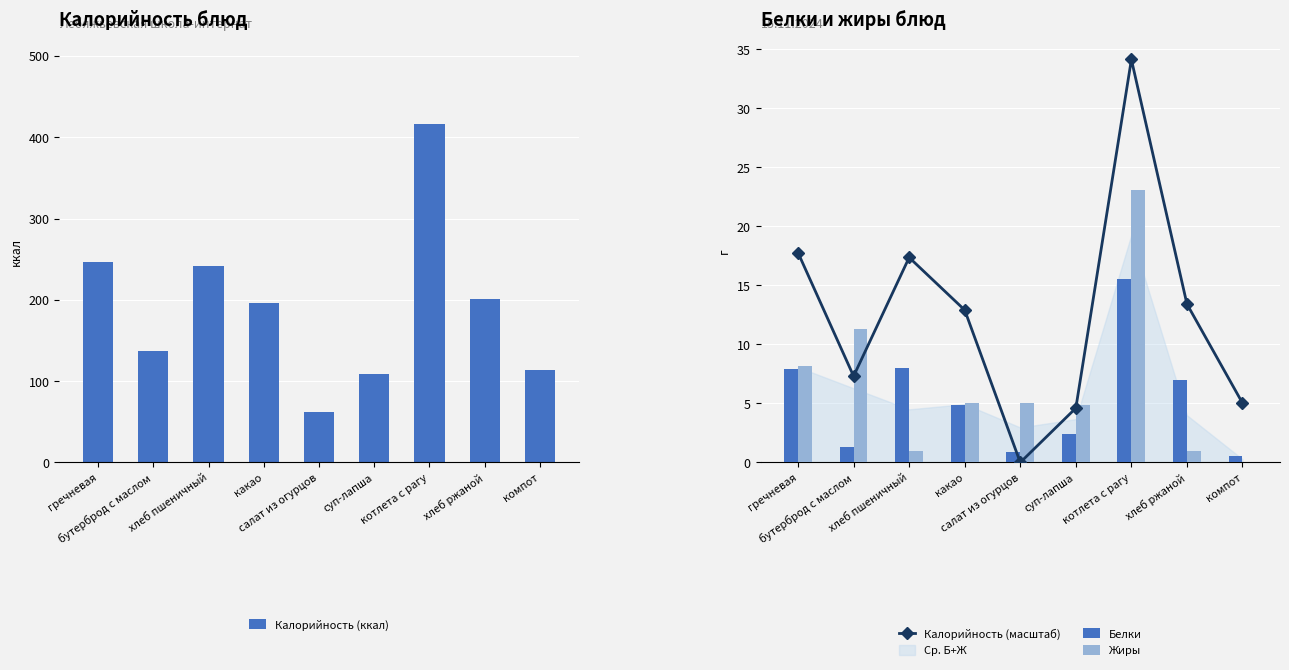

What is the value of the Белки bar at the 2nd from the left?

1.3